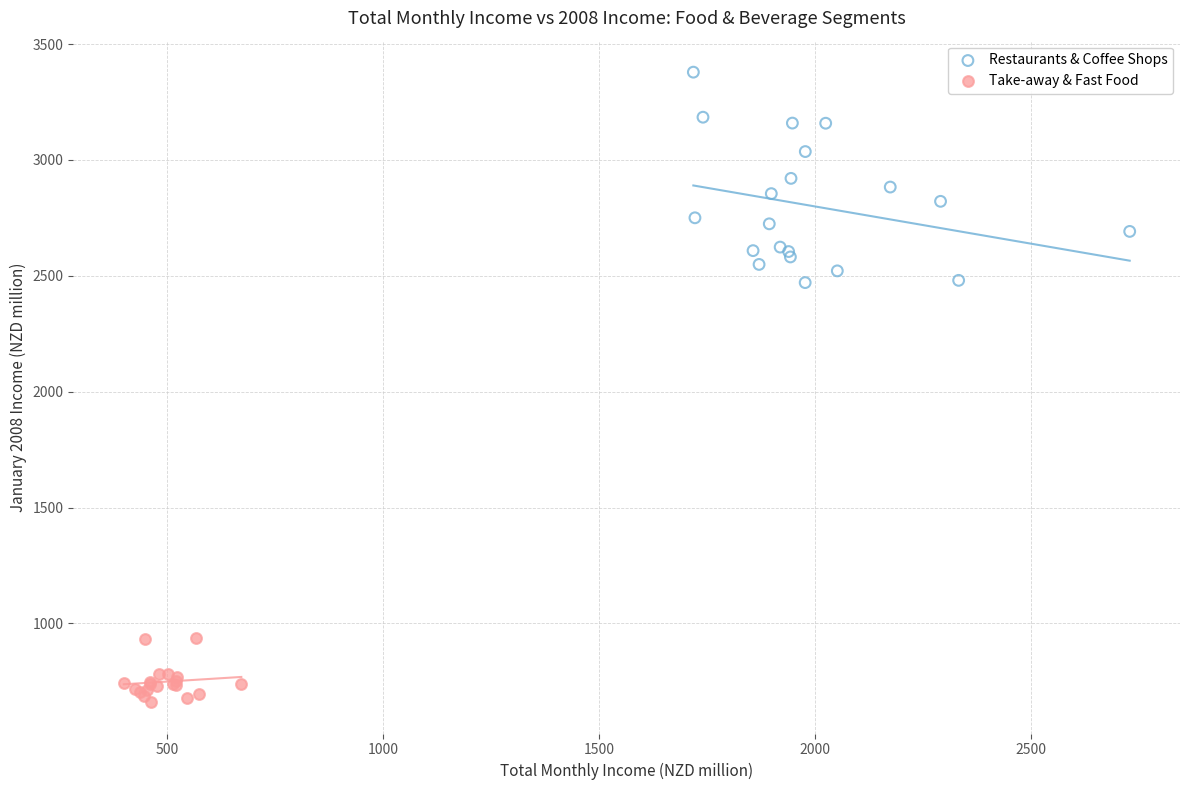

Which series contains the highest Y value?

Restaurants & Coffee Shops